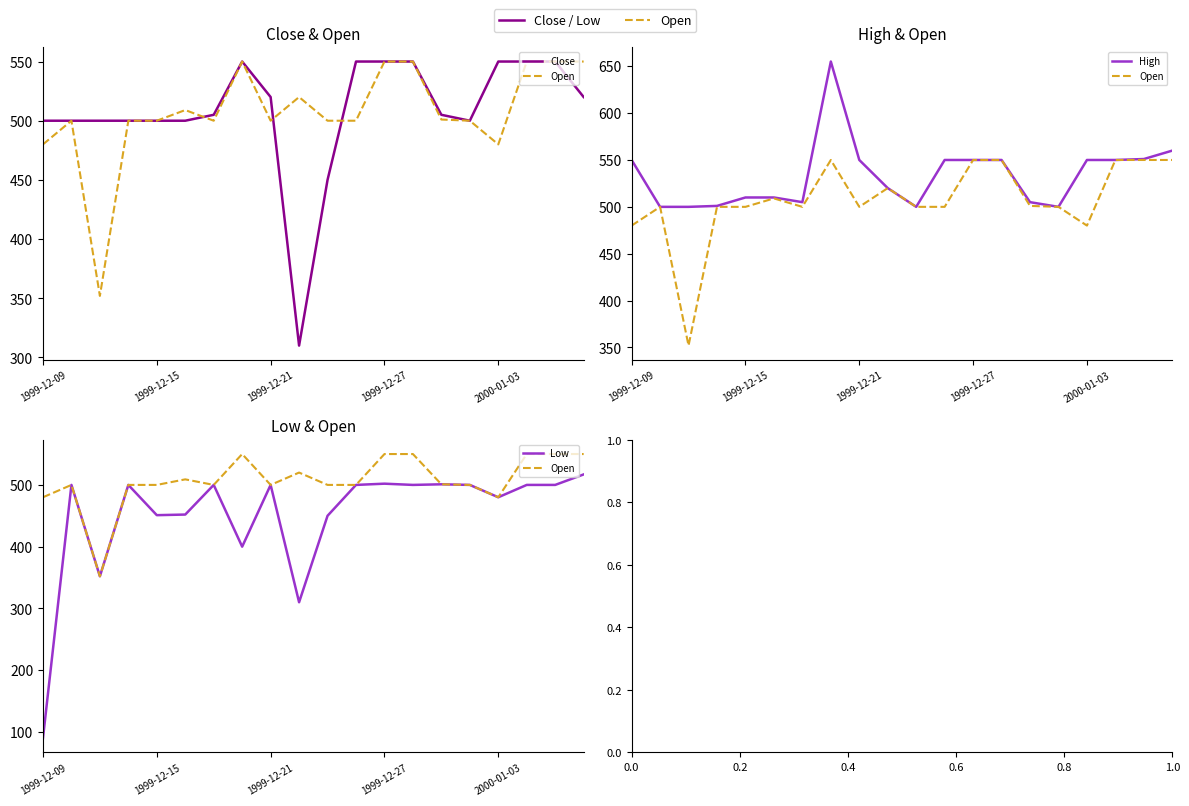

How many data points in High are above 550?

3